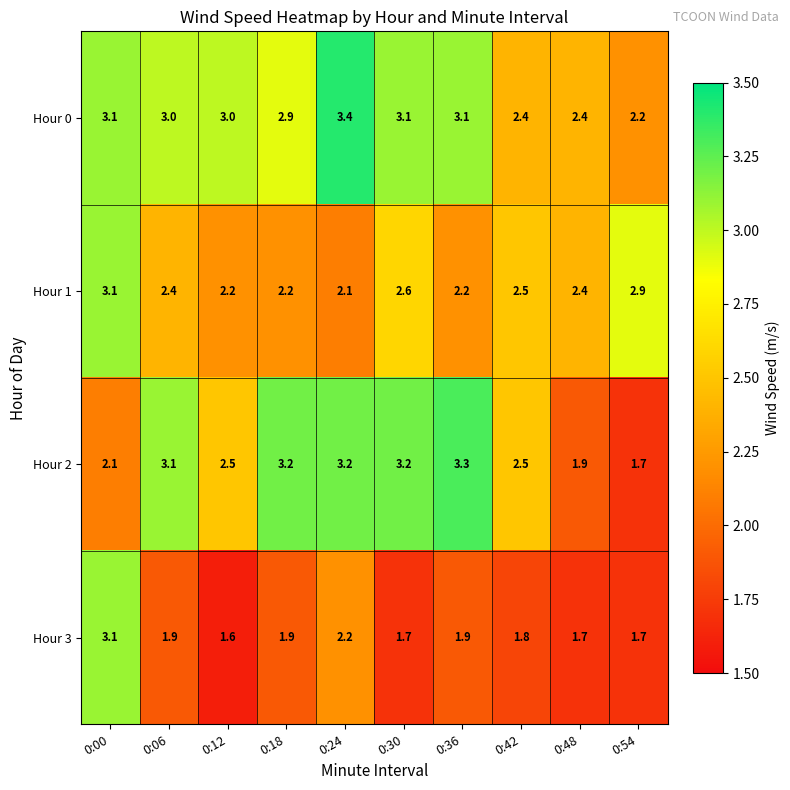

At which label is Hour 0 closest to 2?

0:54